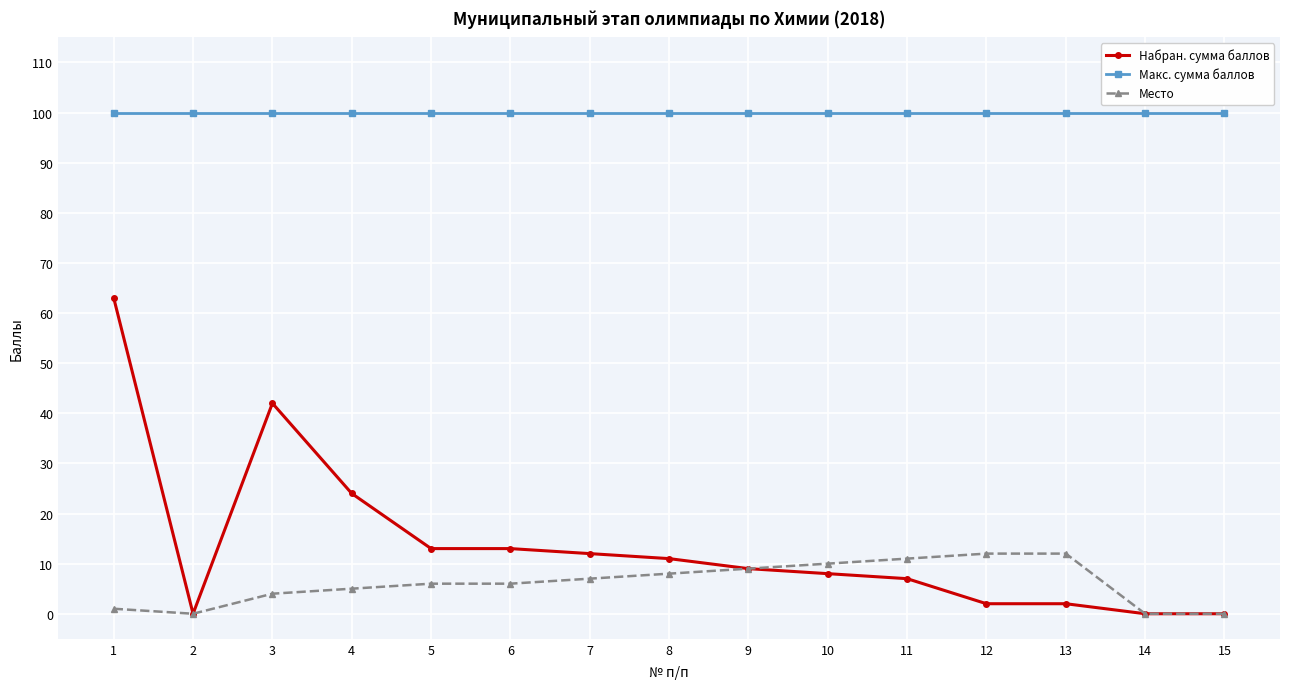

List the series in order of their peak value, lowest first.

Место, Набран. сумма баллов, Макс. сумма баллов